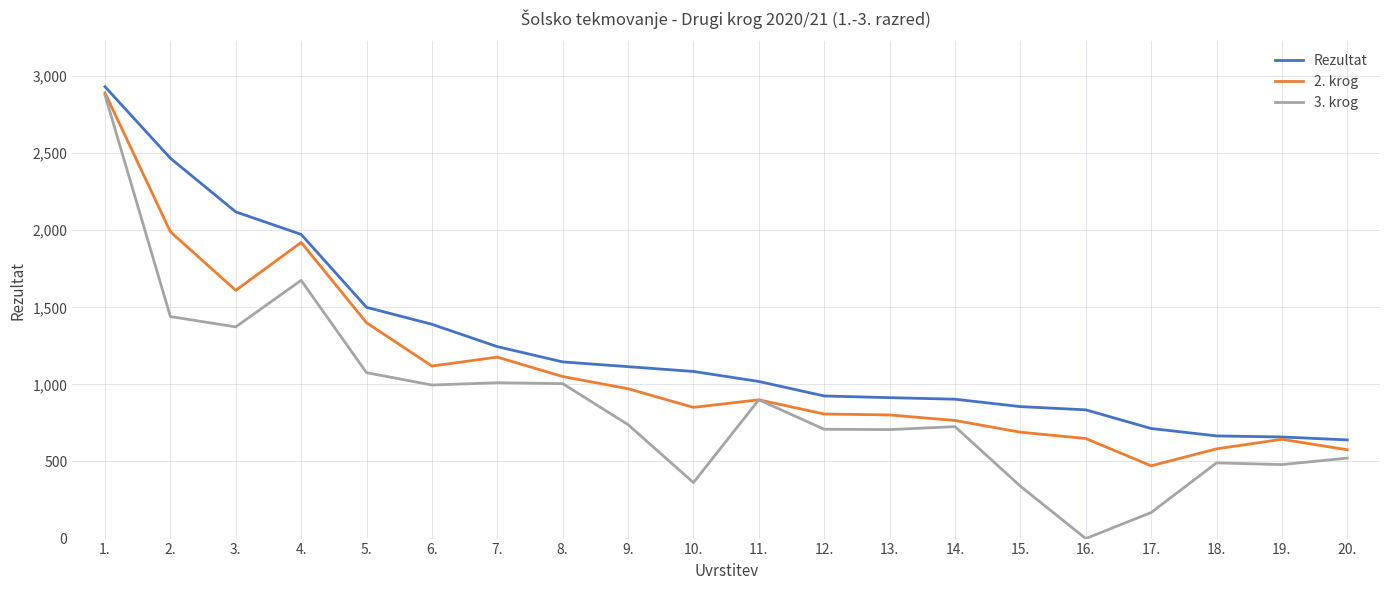

True or false: Rezultat has more than 2 interior local peaks.

False